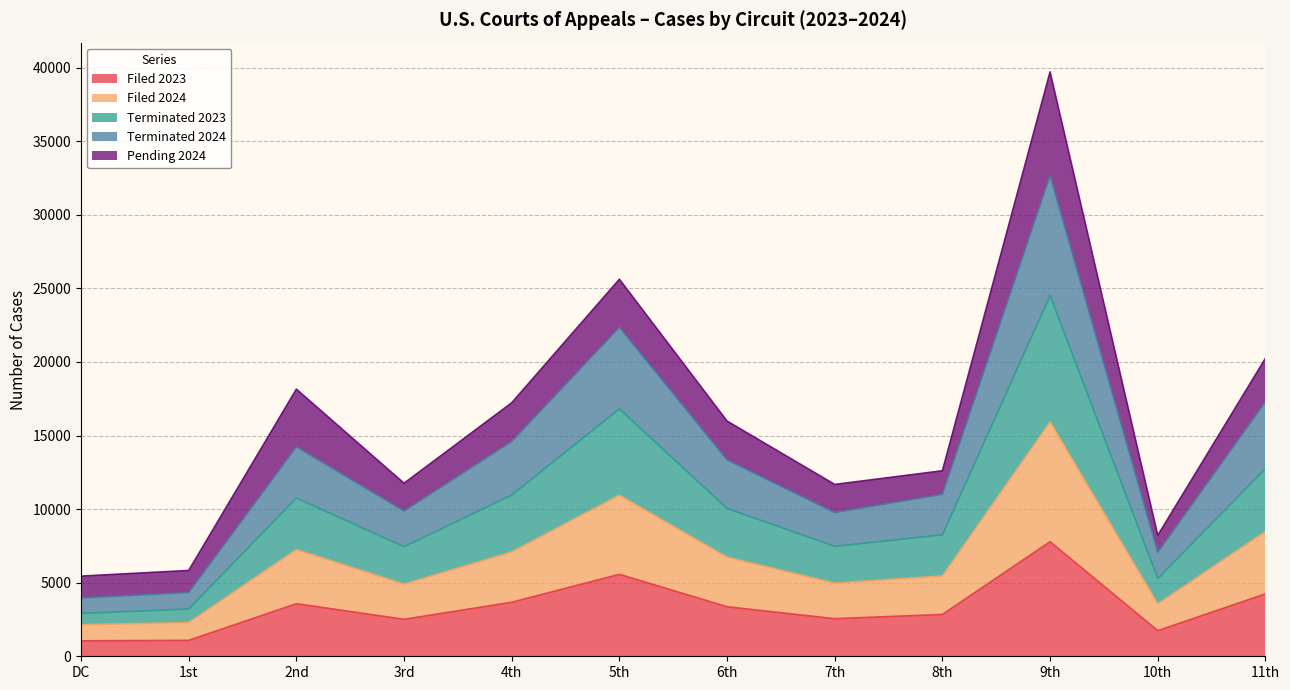

What is the value of the Filed 2023 point at the 5th from the left?

3671